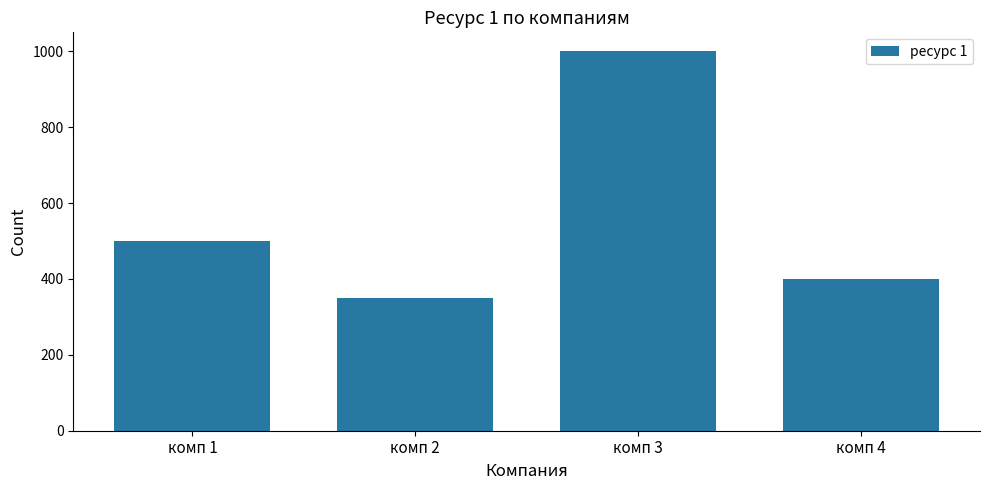

List the labels in order of value, largest first.

комп 3, комп 1, комп 4, комп 2